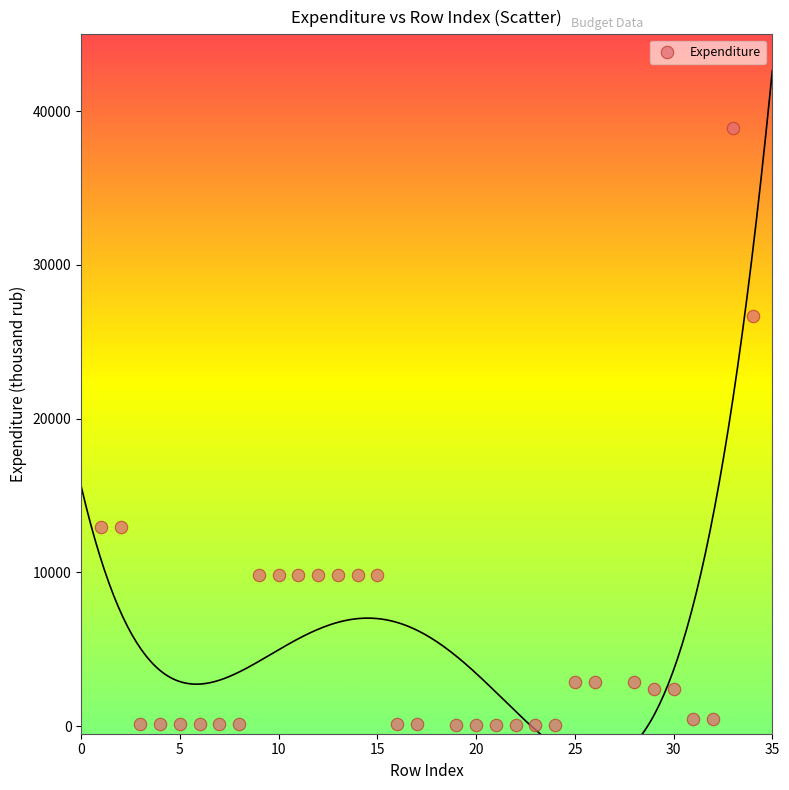

What is the range of X values (max minus min)?

33.0